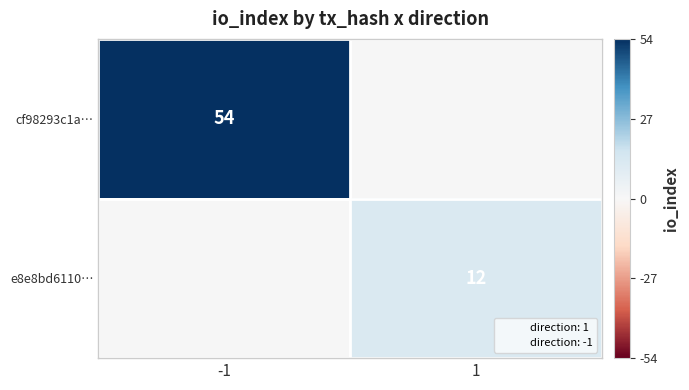

Which has a higher value, -1 or 1?

-1